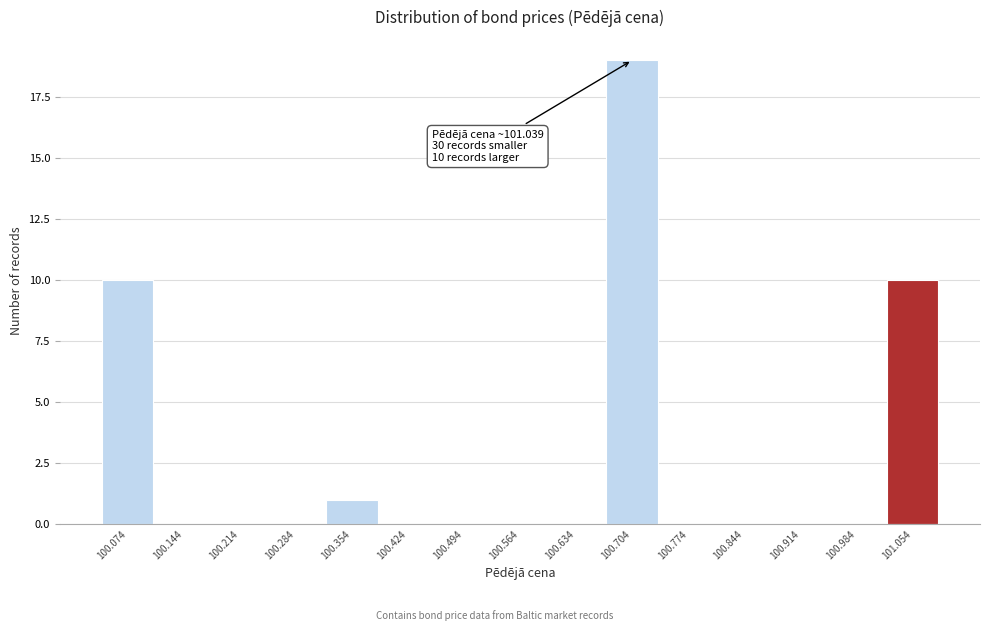

Over which range of the x-axis is the bar tallest?

100.67 to 100.74